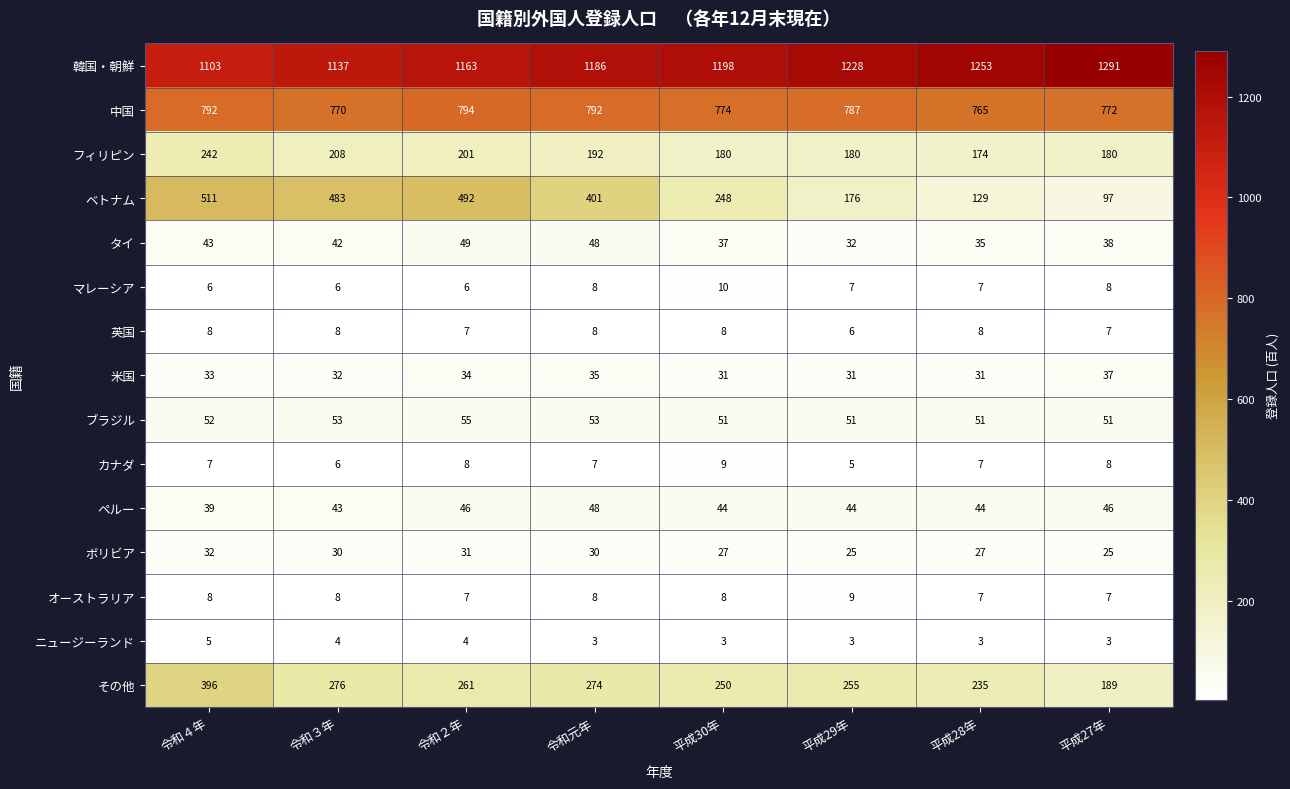

Is it true that カナダ equals 7 at 令和元年?

True